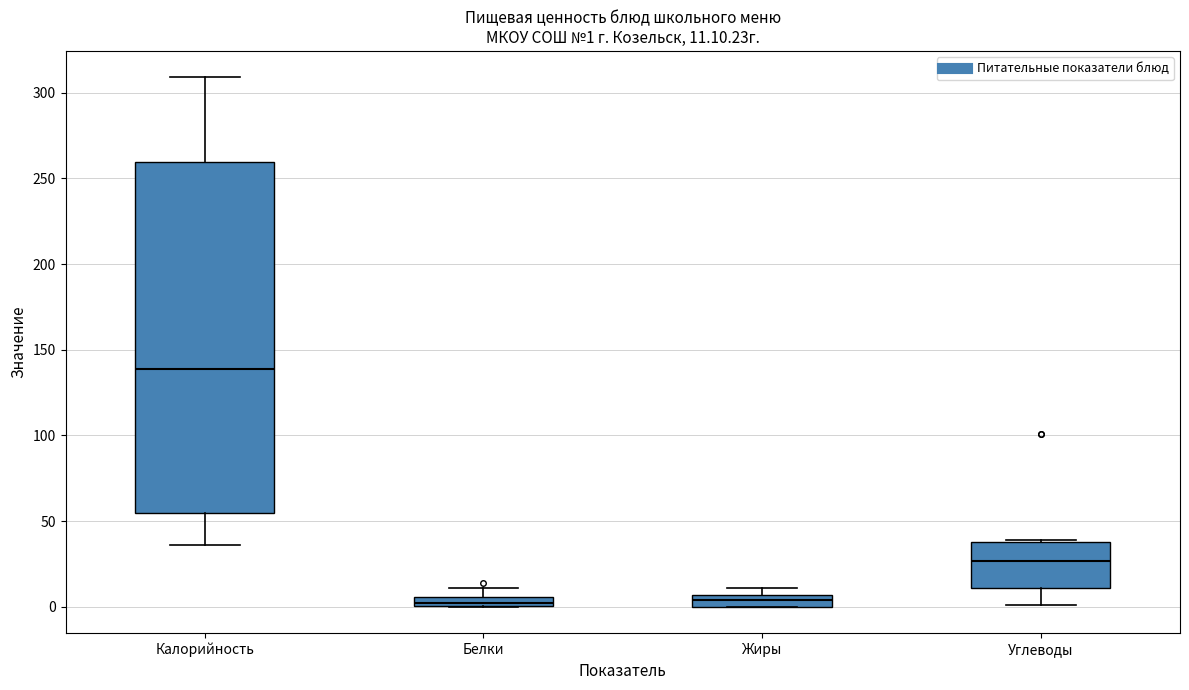

Which box's median line is the highest?

Калорийность